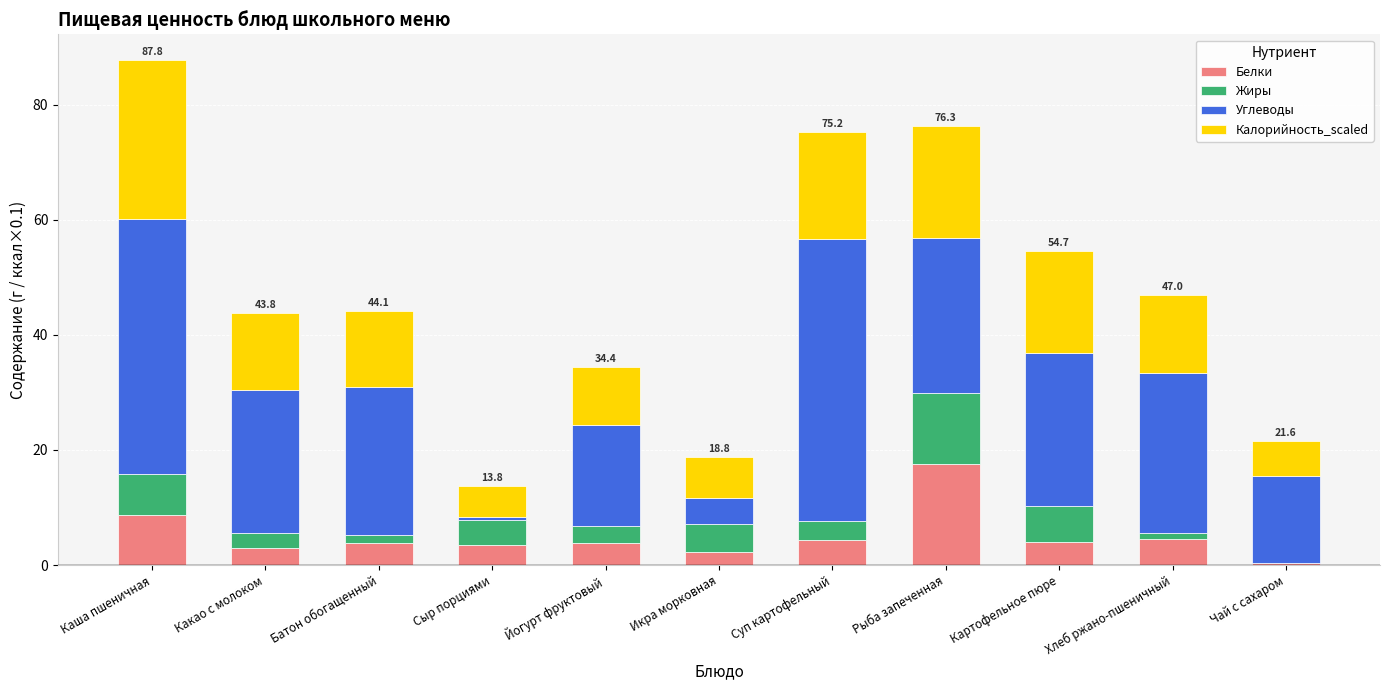

At which label does Белки reach its peak?

Рыба запеченная